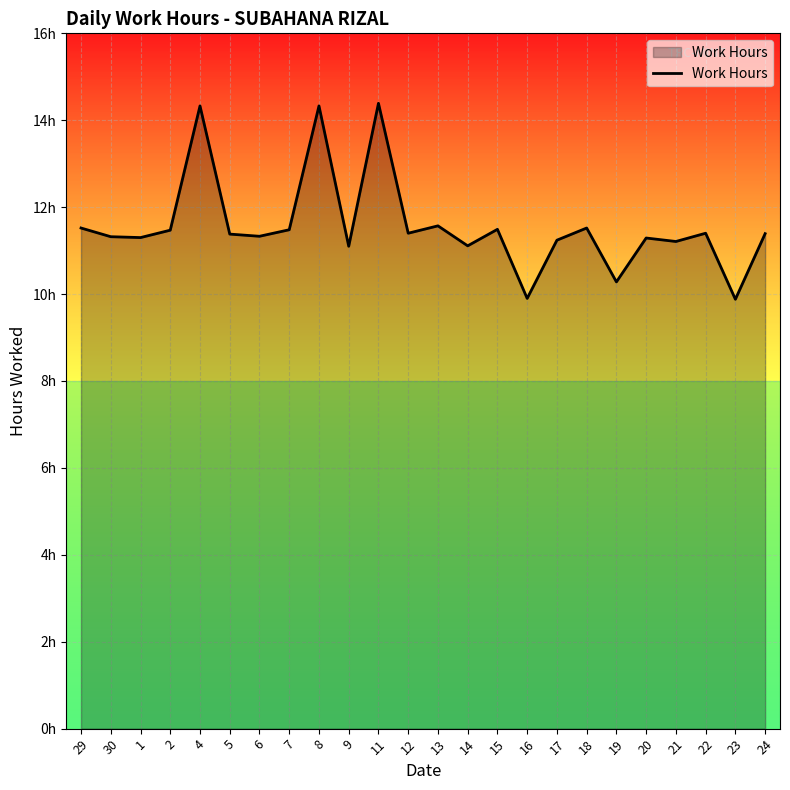

At which category does the chart reach its minimum across all series?

23